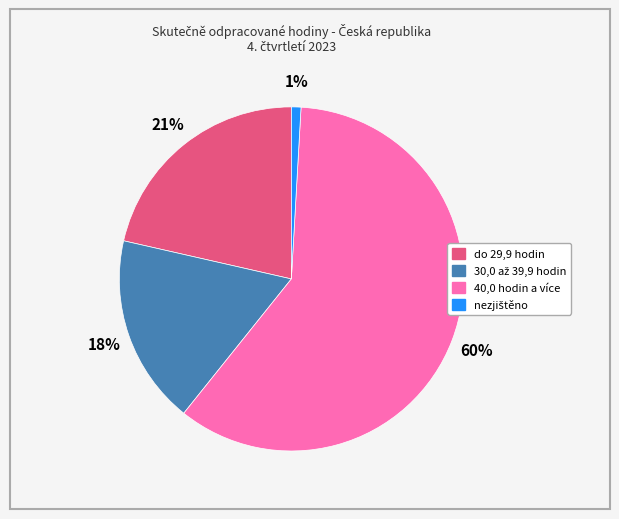

Which slice represents more than half of the pie?

40,0 hodin a více